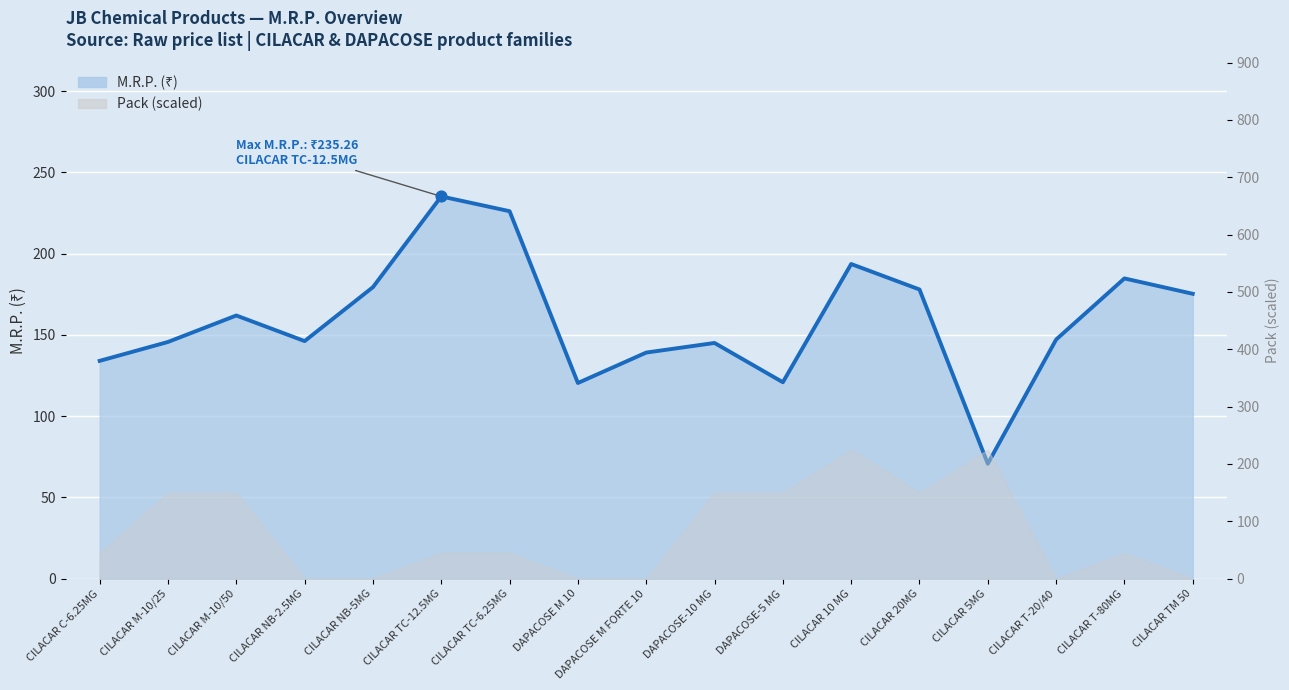

What is the change in value from DAPACOSE M FORTE 10 to CILACAR T-20/40?

+8.0